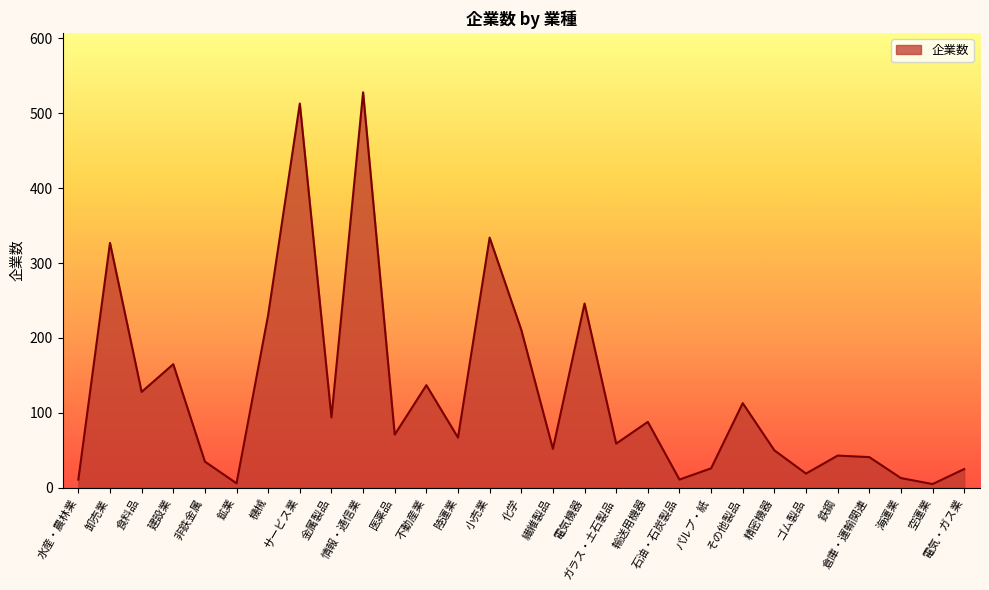

Which category has the highest value across all series?

情報・通信業